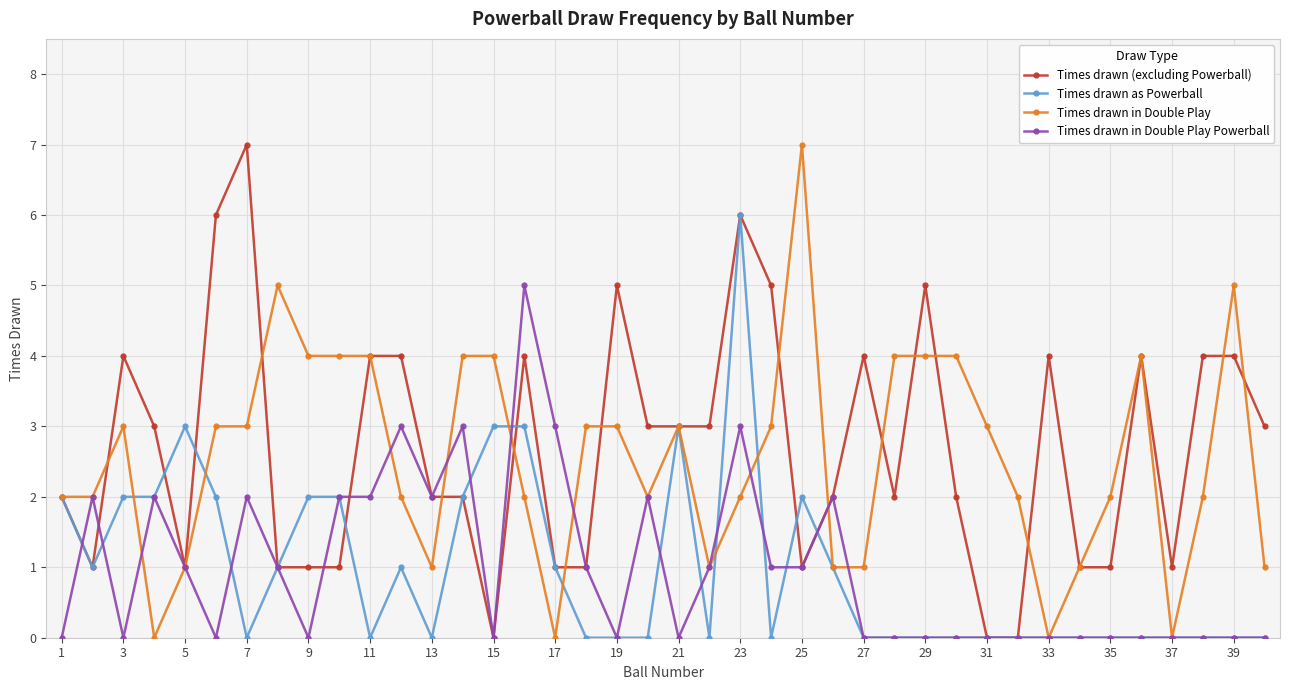

True or false: Times drawn as Powerball has more than 0 interior local peaks.

True